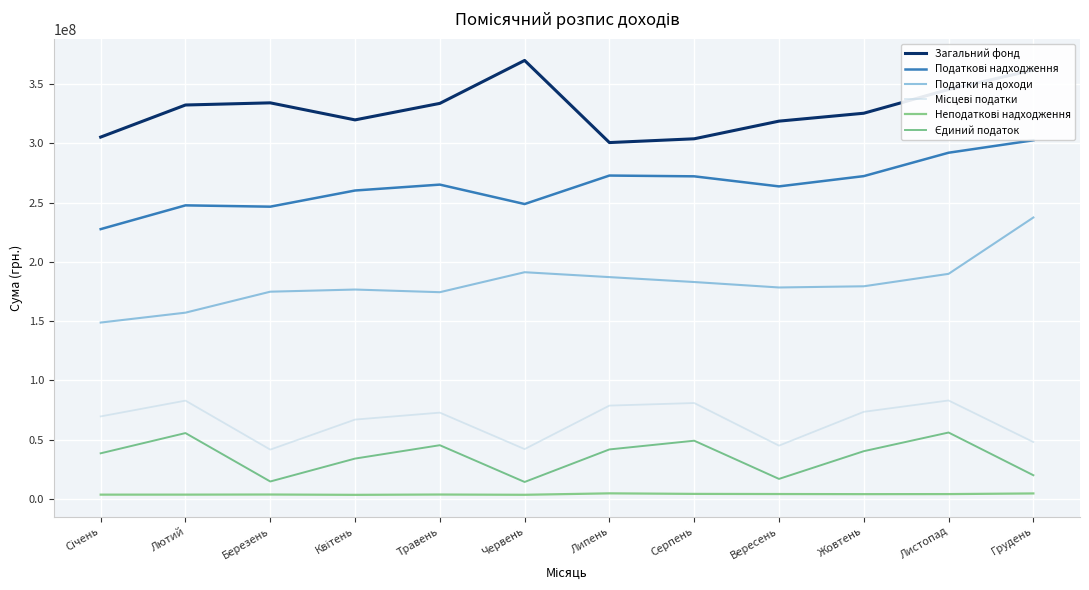

Which series has the largest range (max minus min)?

Податки на доходи